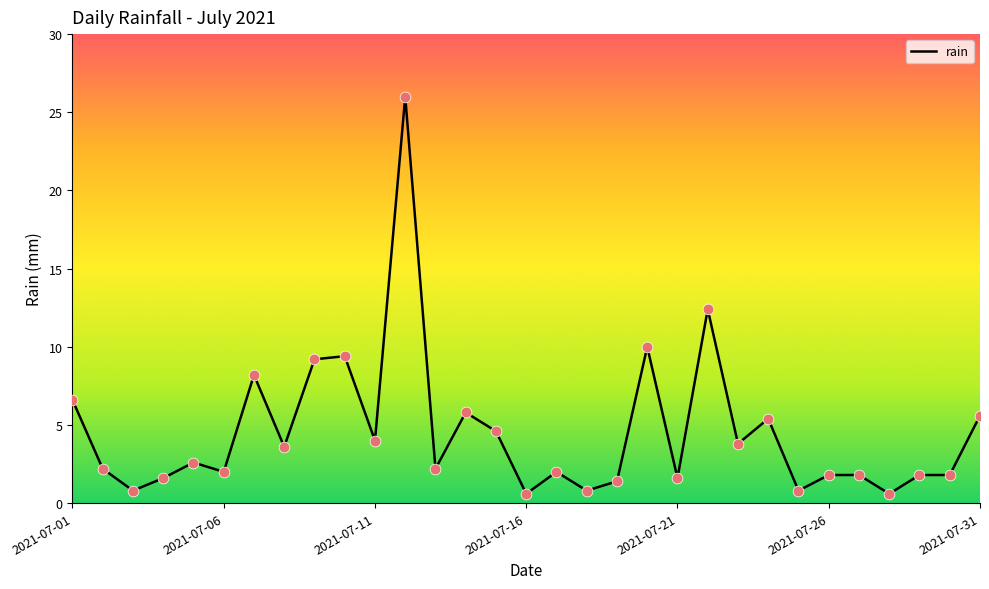

What is the difference between the maximum and minimum values?

25.4